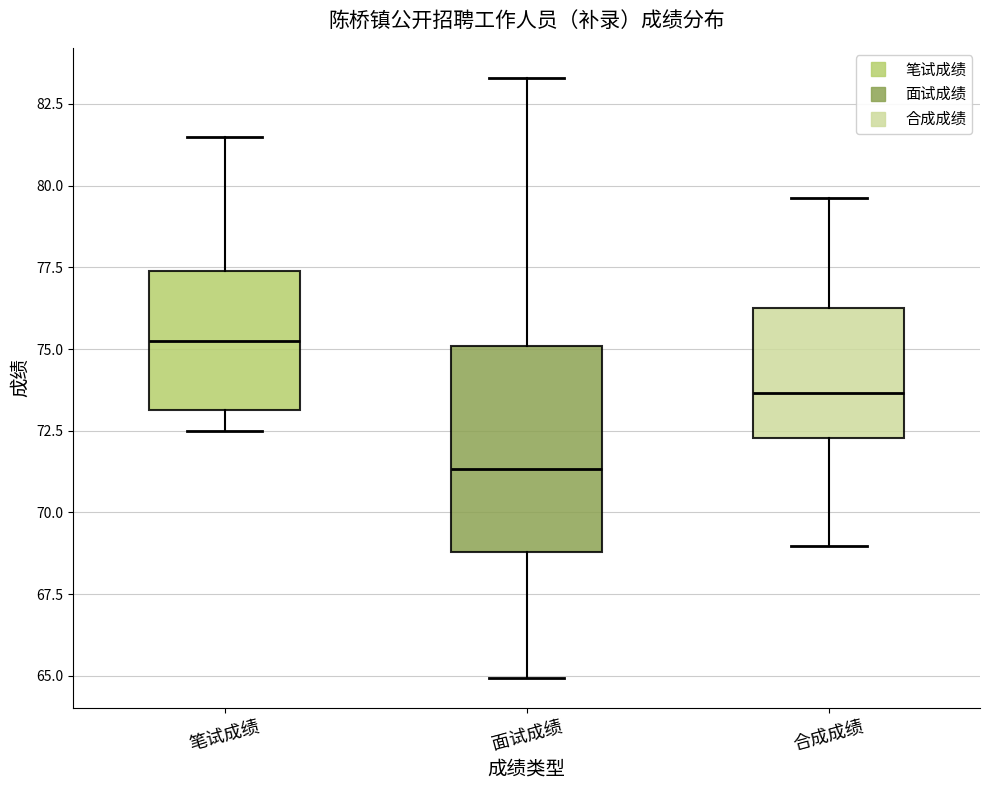

Comparing the boxes themselves (not the whiskers), which one is the tallest?

面试成绩